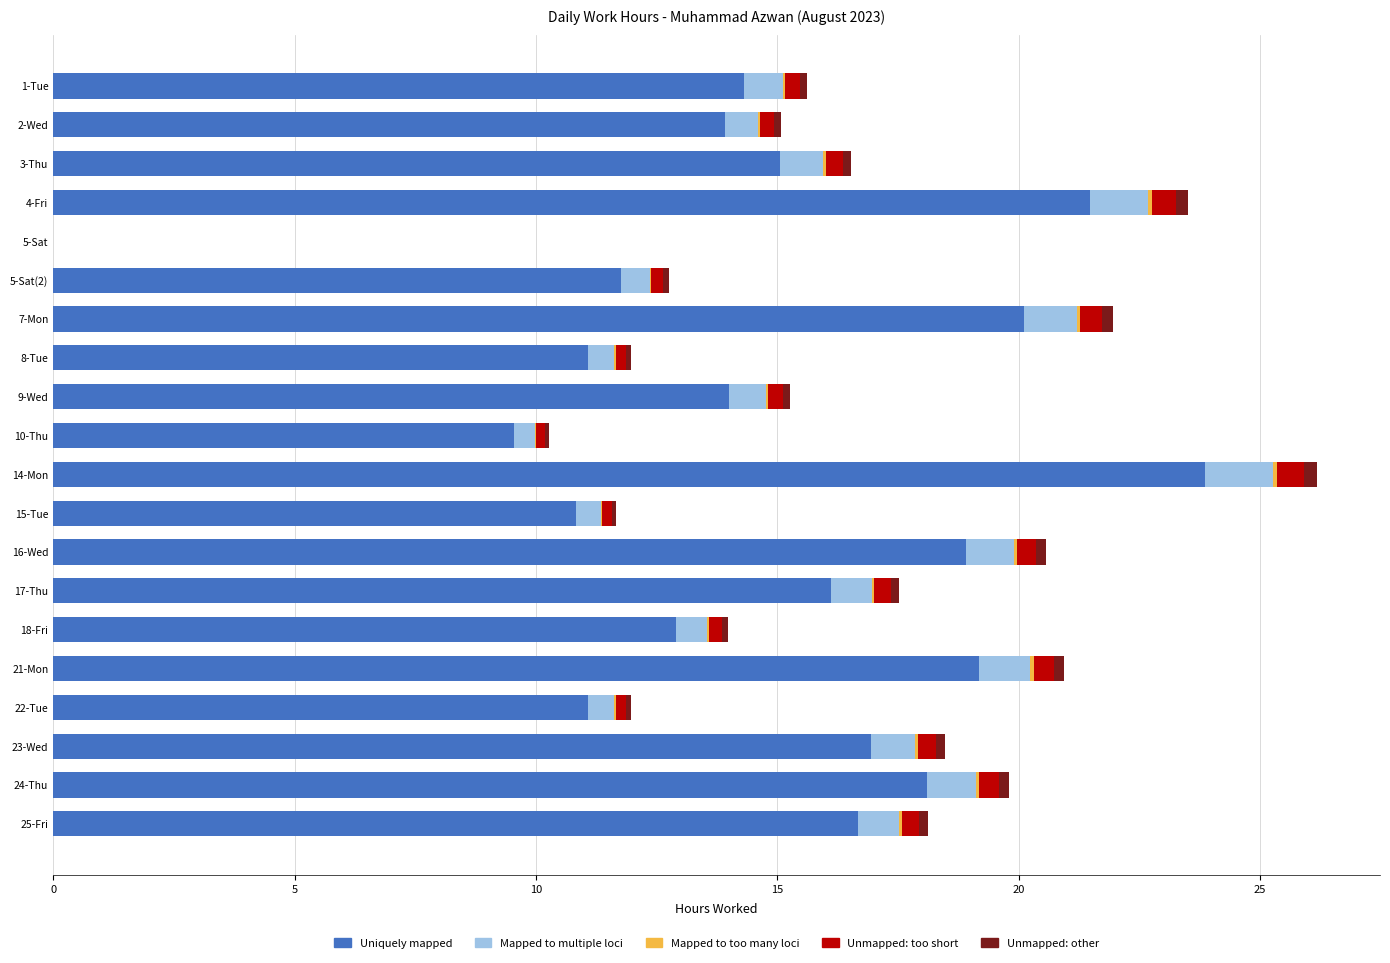

The Uniquely mapped series shows 23.8 at 25-Fri. True or false?

False